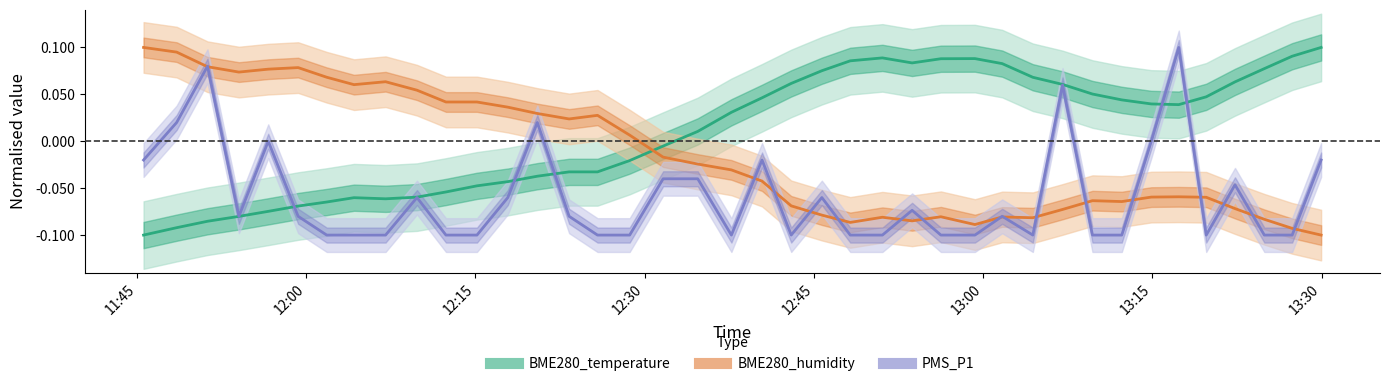

How many values in BME280_humidity are above zero?

17